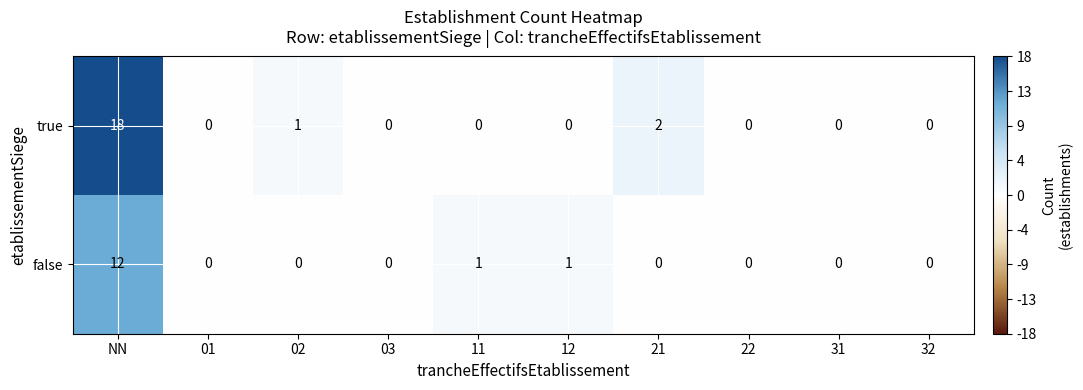

List the series in order of their overall mean, lowest first.

false, true